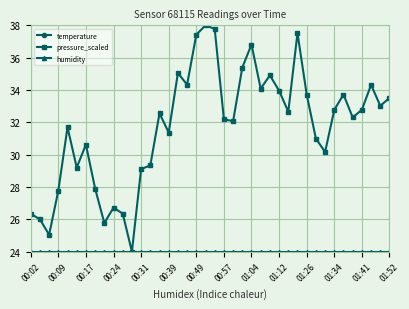

What are all the series names shown in the legend?

temperature, pressure_scaled, humidity